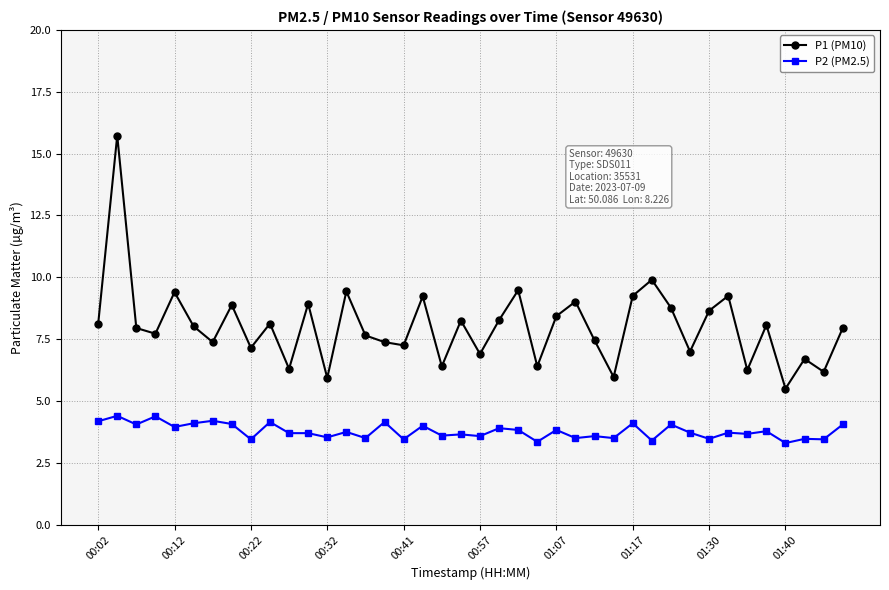

Which series has the largest range (max minus min)?

P1 (PM10)